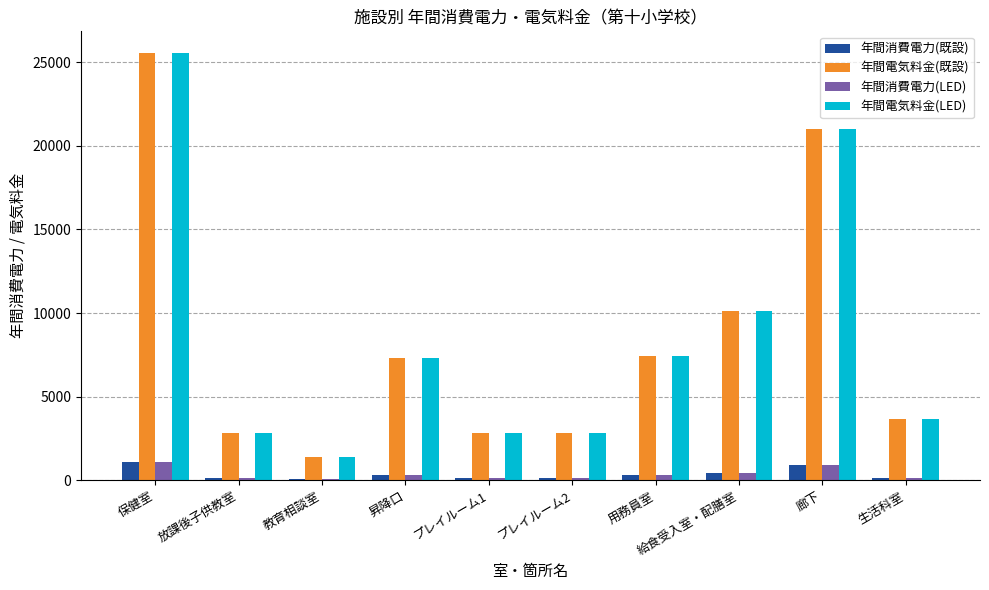

What value does the 年間電気料金(既設) series have at 保健室?

25561.6